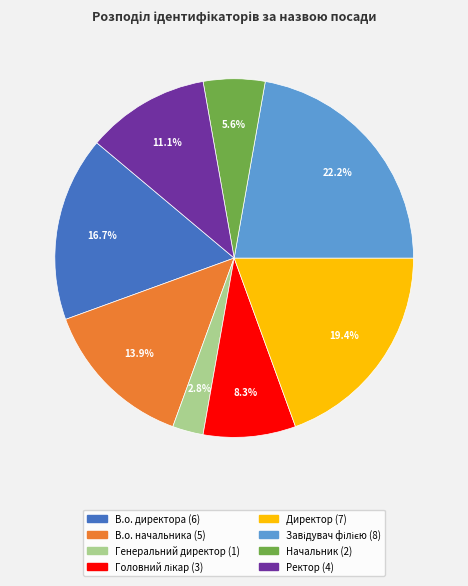

Combined, what portion of the pie is В.о. директора and Директор?

36.1%